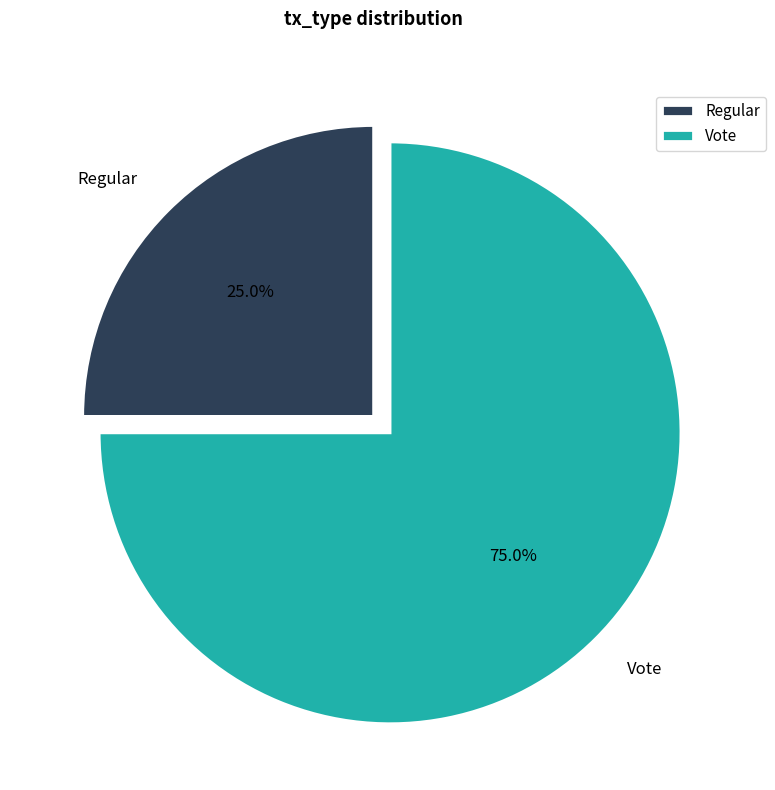

To the nearest percent, what portion does Vote represent?

75%